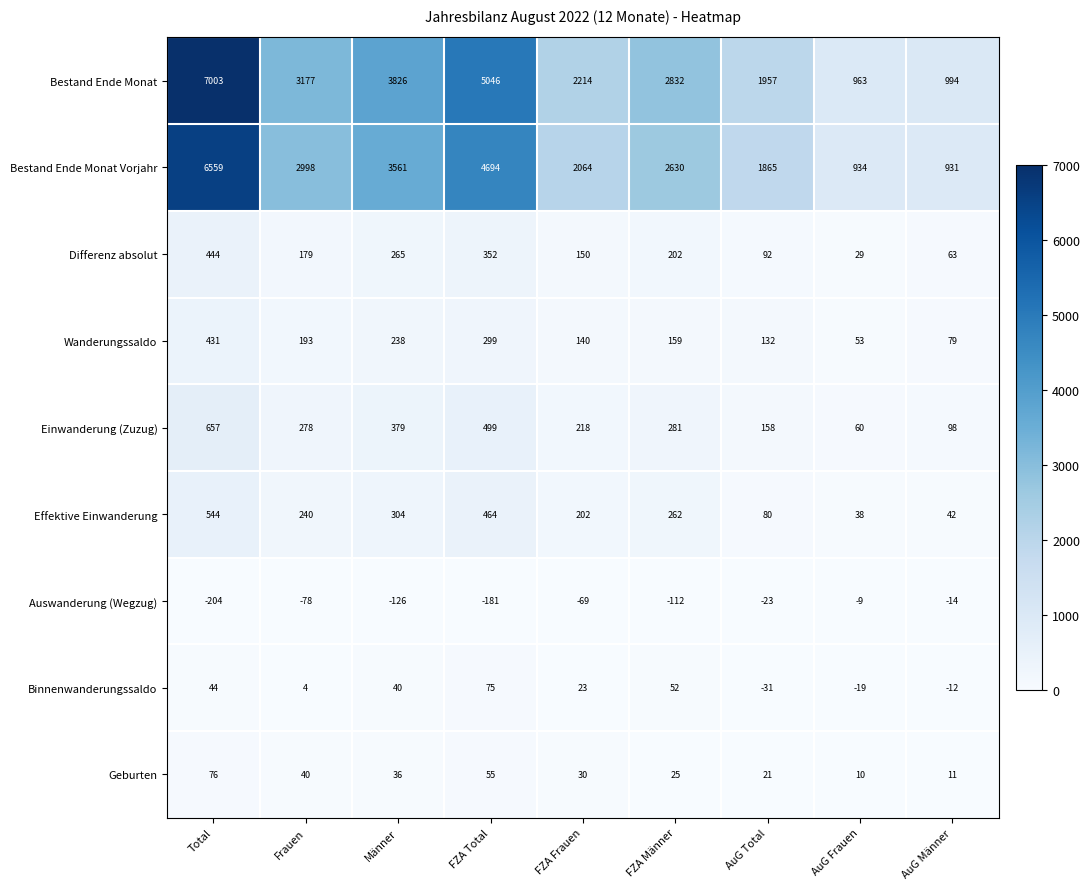

At how many categories does at least one series exceed 3558?

3